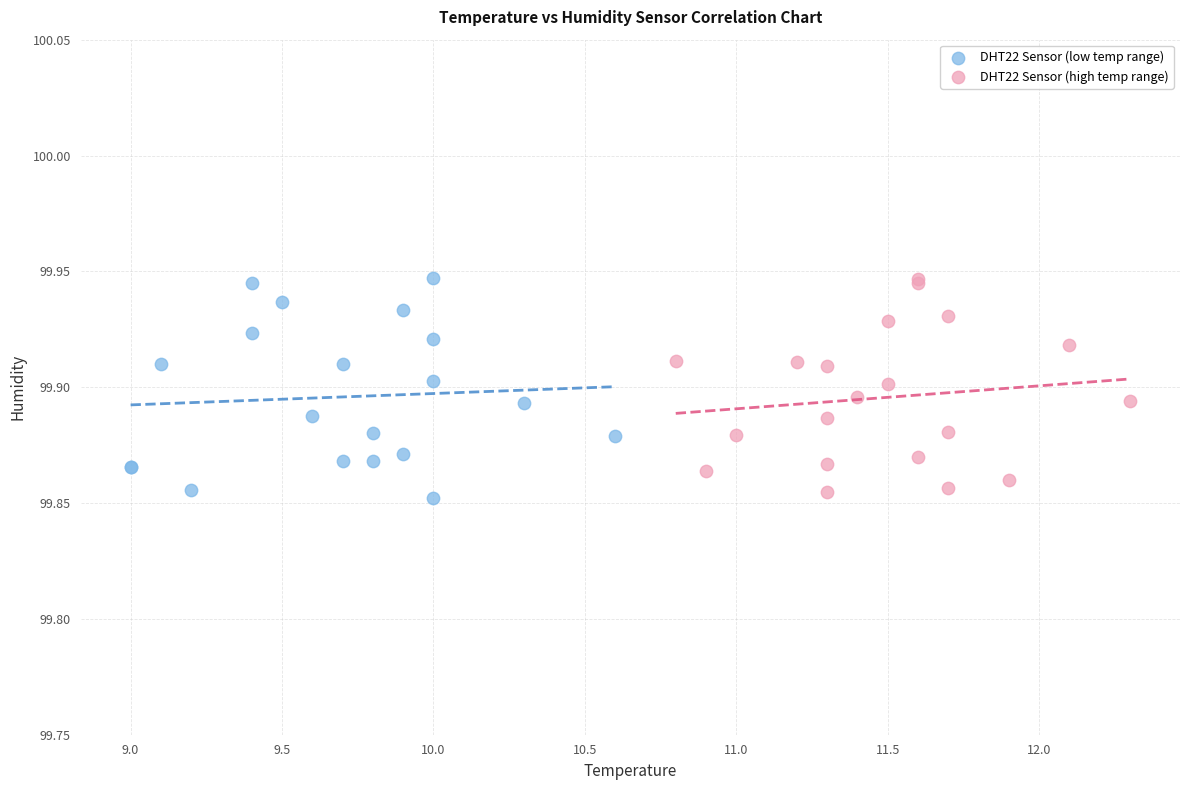

What are all the series names shown in the legend?

DHT22 Sensor (low temp range), DHT22 Sensor (high temp range)